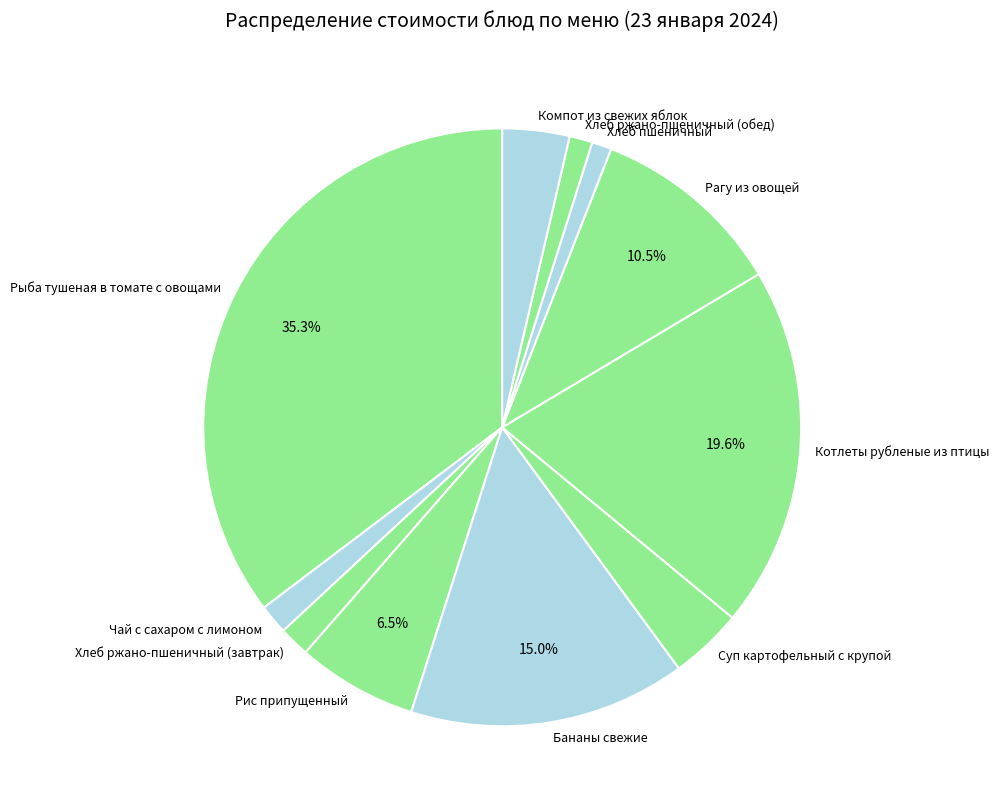

Count the number of slices in the pie.

11